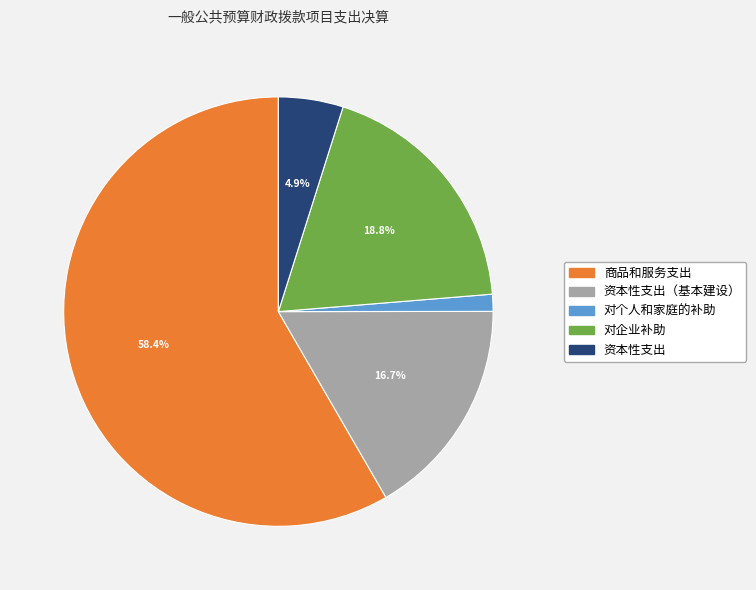

Is there a majority slice in this chart?

Yes